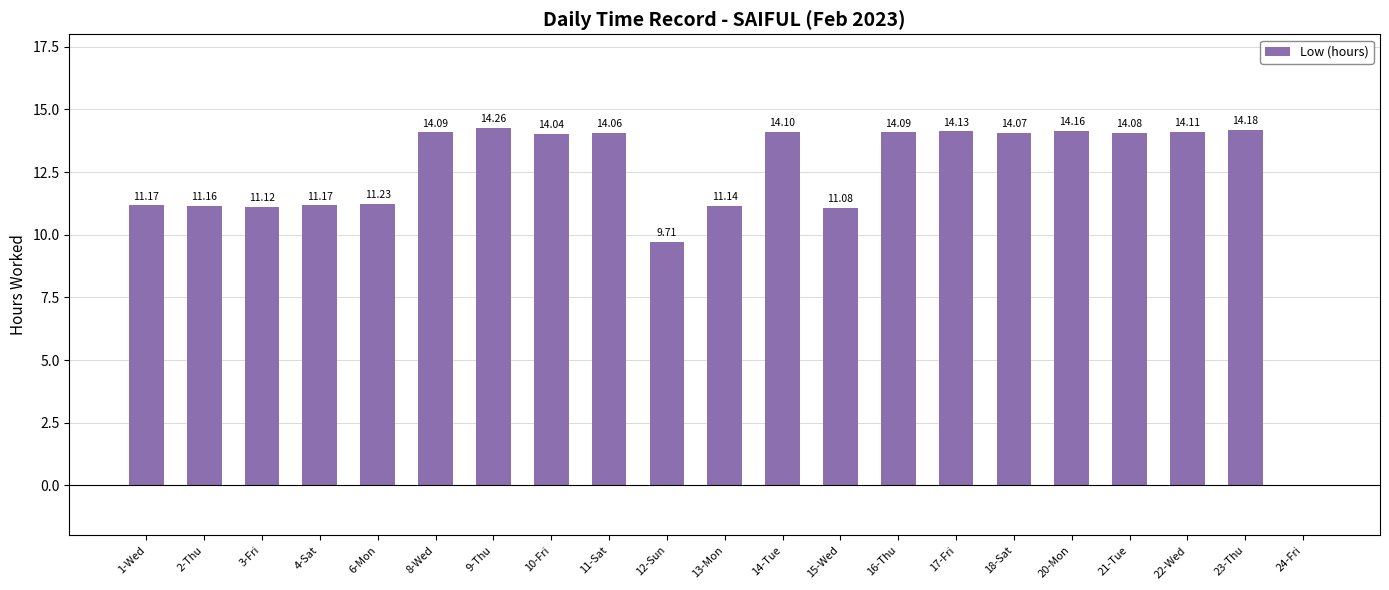

What is the ratio of the value at 22-Wed to the value at 13-Mon?

1.3